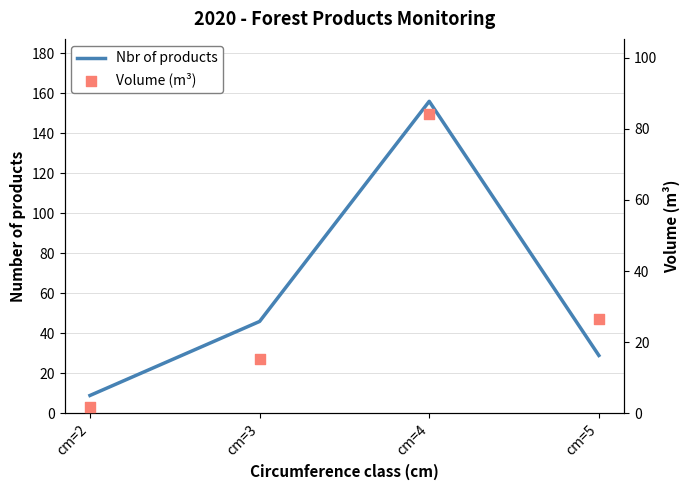

Is the value of Nbr of products at cm=2 greater than the value of Volume (m³) at cm=2?

Yes